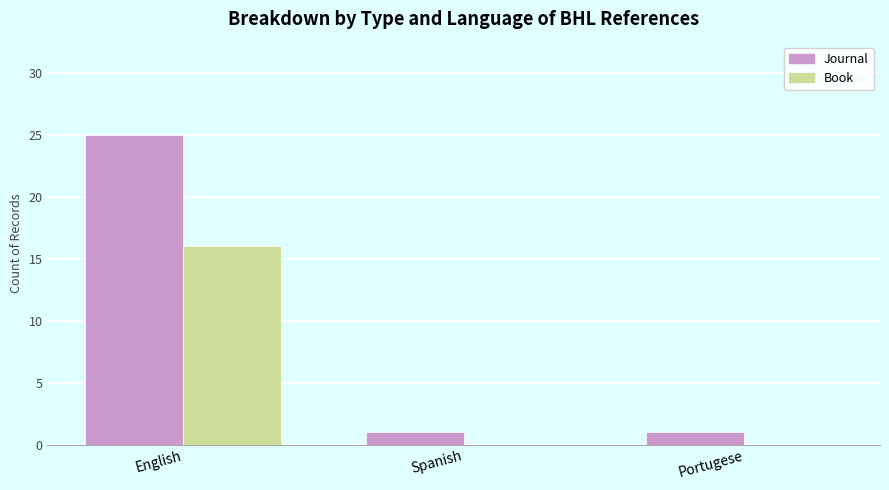

What is the maximum value shown in the chart?

25